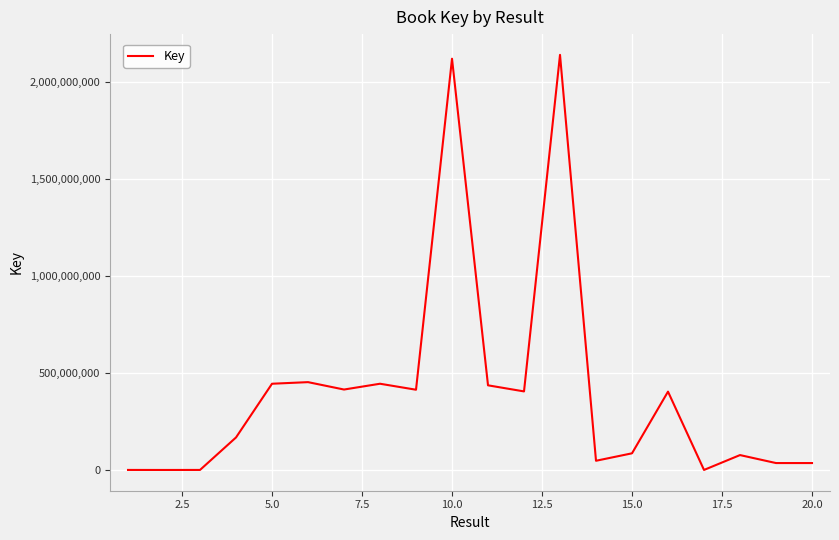

What is the difference between the maximum and minimum values?

2137694728